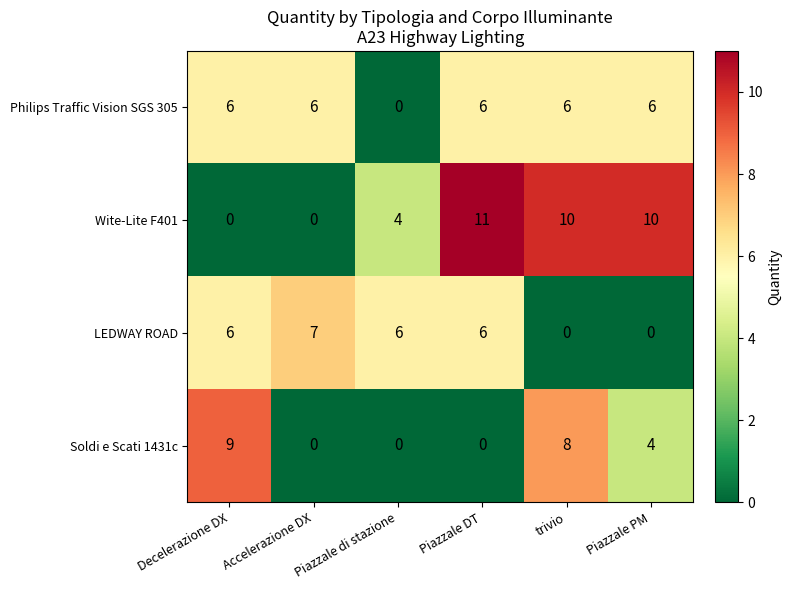

What is the greatest value displayed?

11